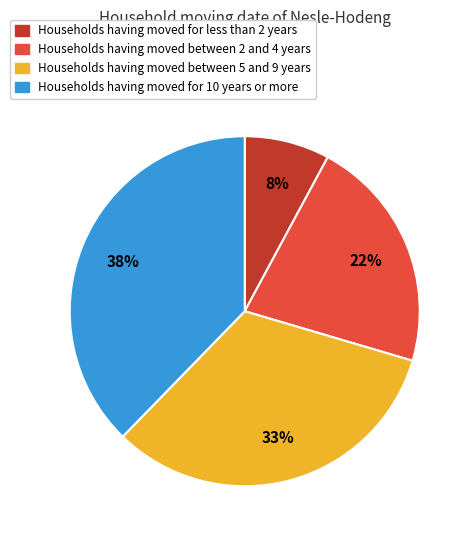

To the nearest percent, what is the average slice percentage?

25%